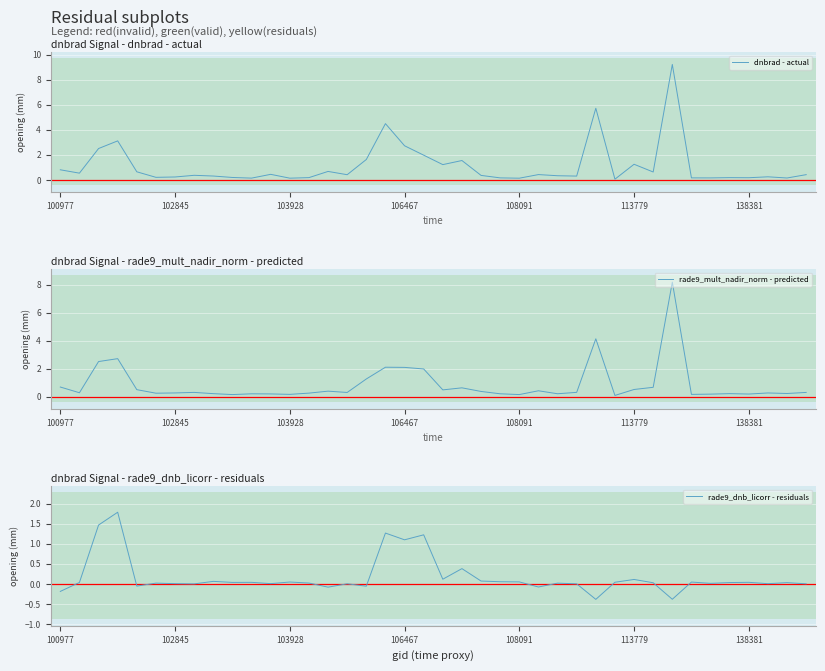

Count the number of categories in the chart.

40